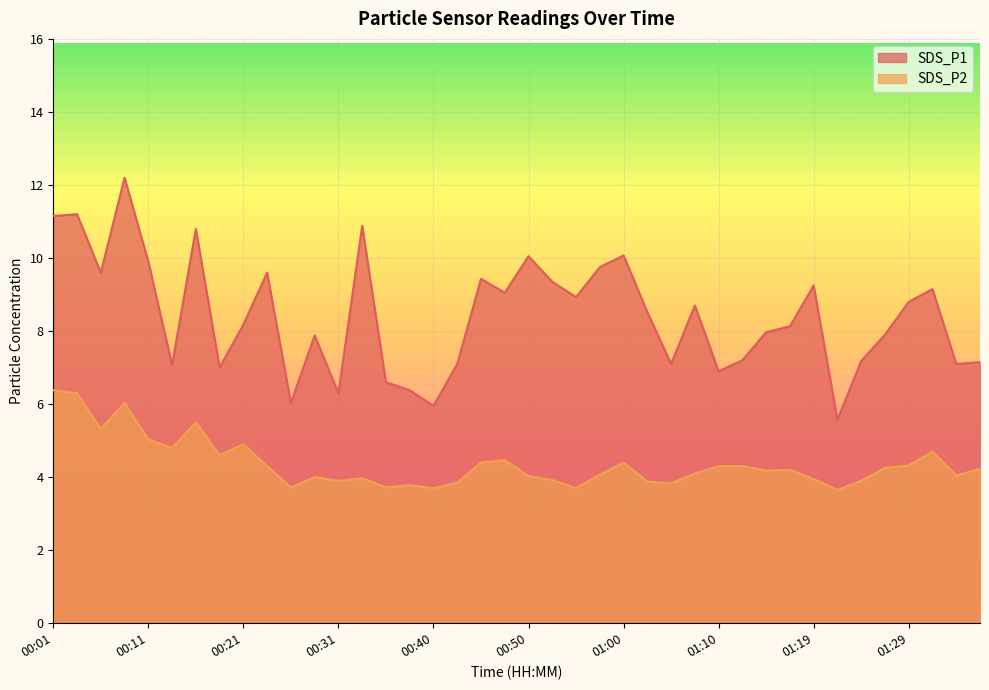

True or false: SDS_P2 and SDS_P1 intersect in this chart.

False